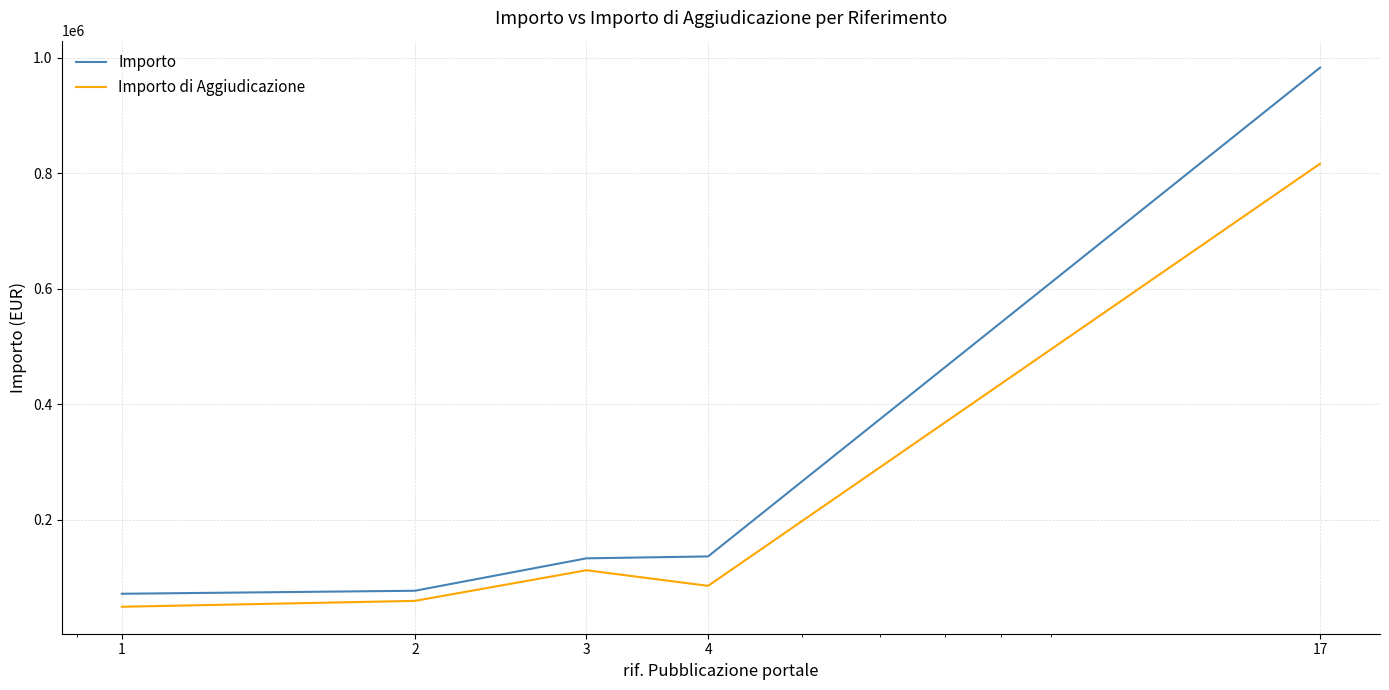

What is the lowest value of the Importo di Aggiudicazione series?

49500.0